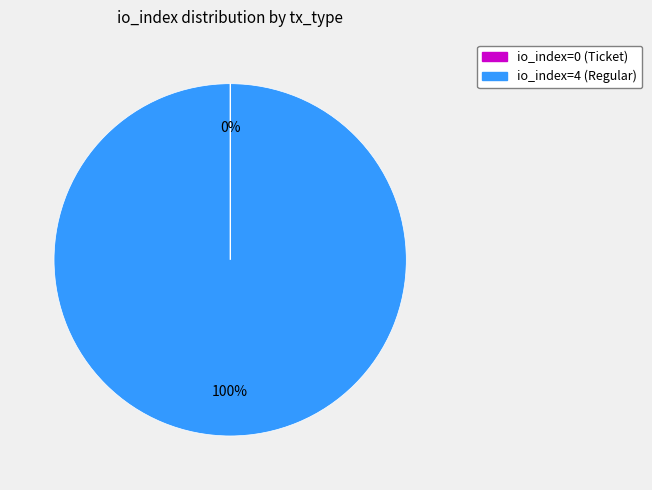

What percentage is the io_index=4 (Regular) slice, to the nearest percent?

100%